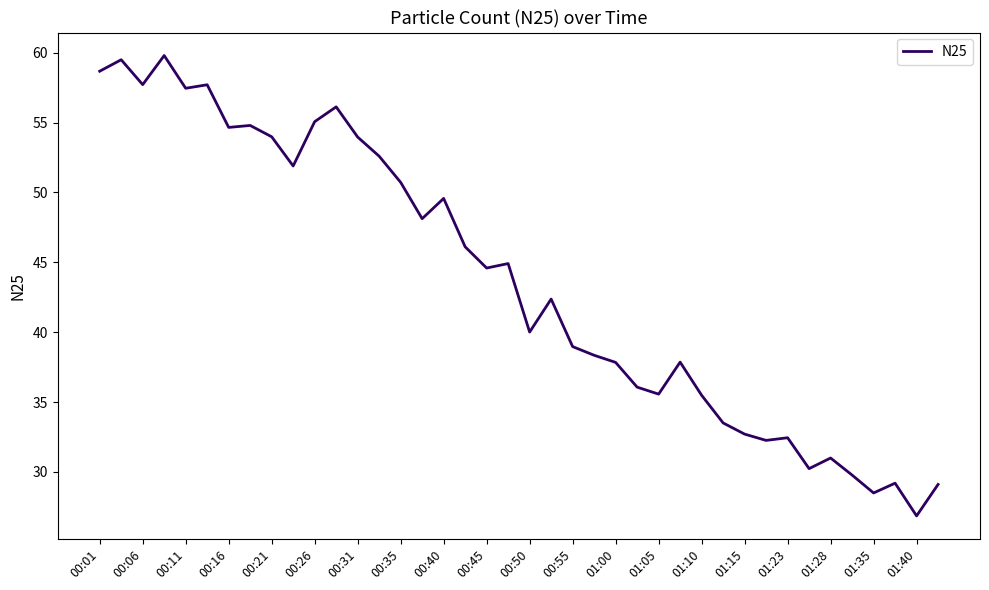

What is the difference between the maximum and minimum values?

32.9